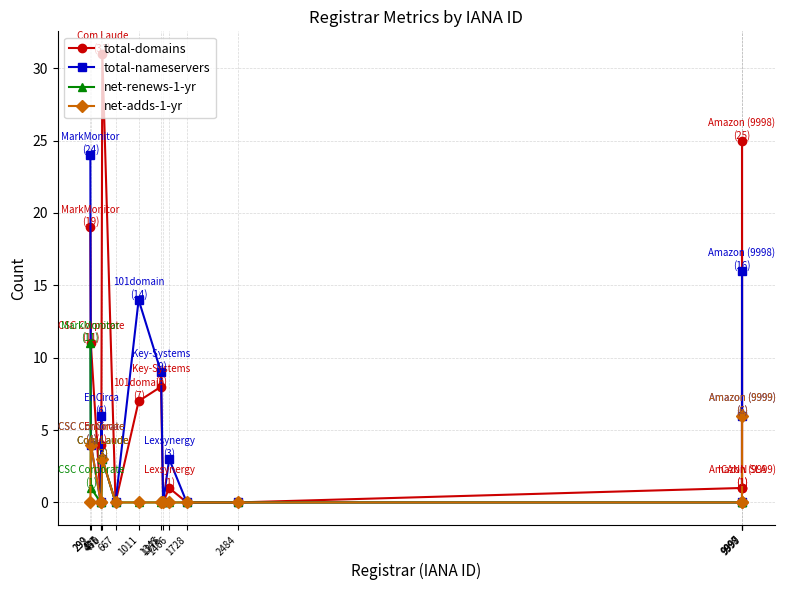

The value of total-domains at 667 is 22. True or false?

False